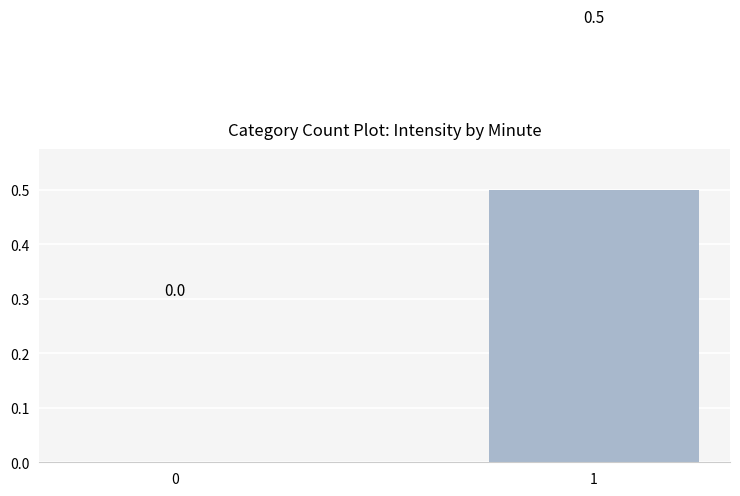

What is the sum of all values?

0.5